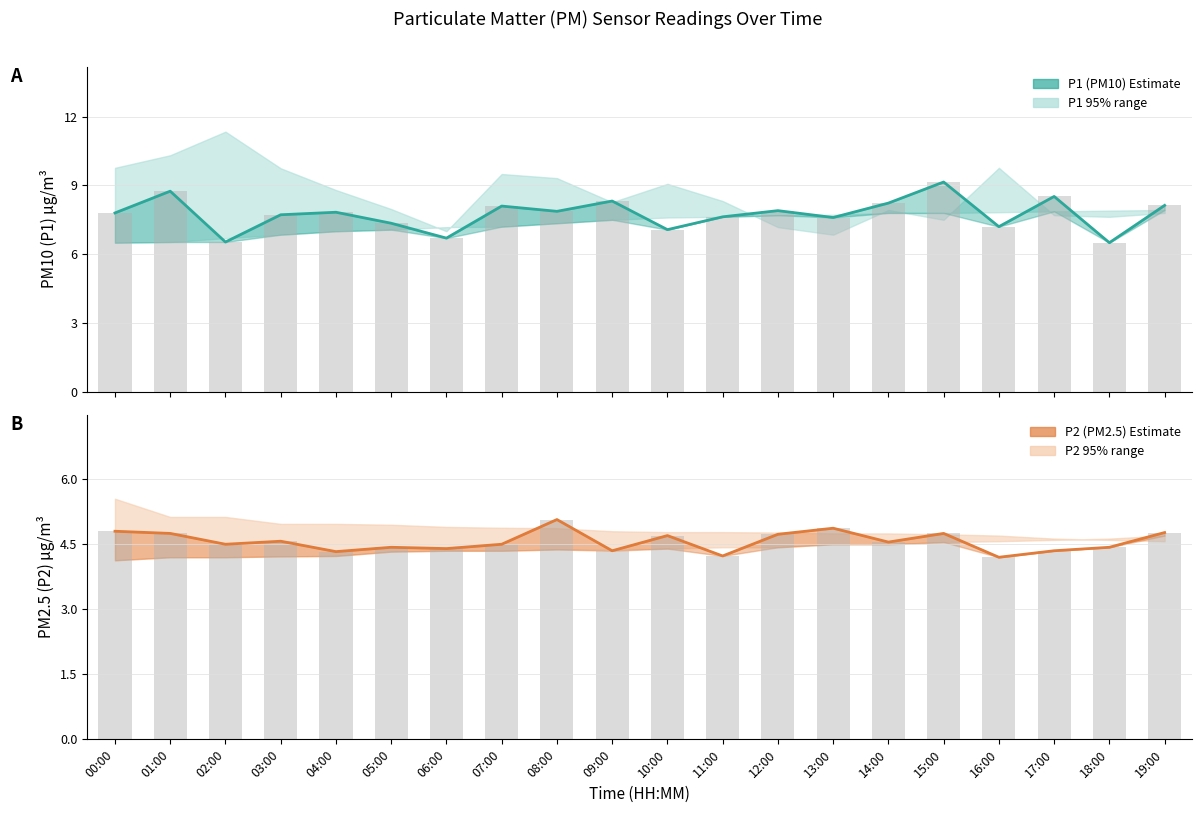

Rank the categories by P1 (PM10) Estimate value from lowest to highest.

18:00, 02:00, 06:00, 10:00, 16:00, 05:00, 13:00, 11:00, 03:00, 00:00, 04:00, 08:00, 12:00, 07:00, 19:00, 14:00, 09:00, 17:00, 01:00, 15:00